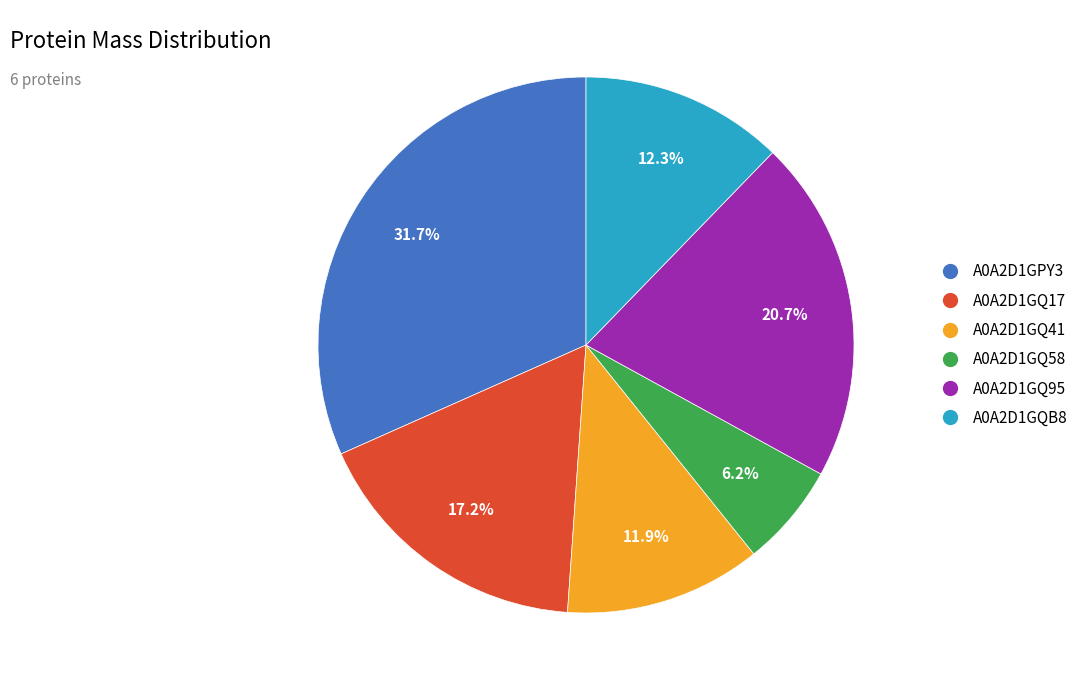

Which slice is the largest?

A0A2D1GPY3